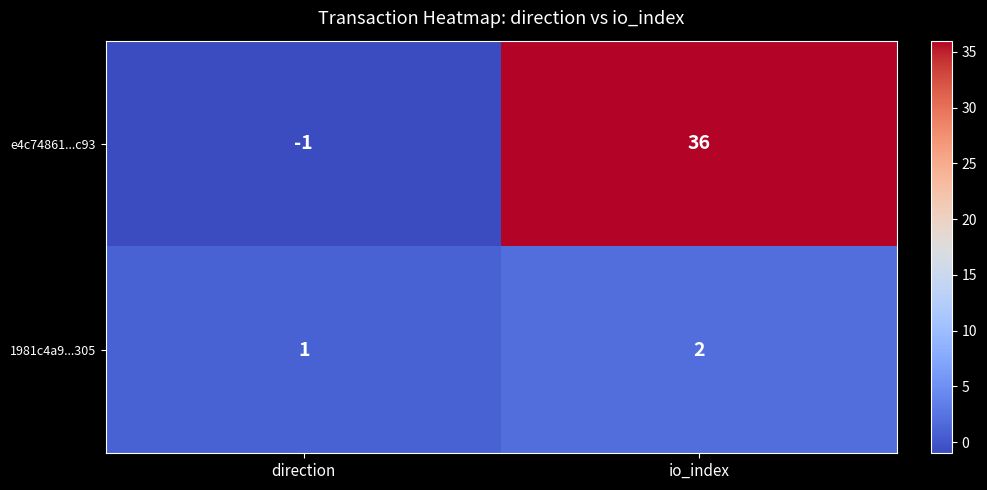

Which category has the highest value across all series?

io_index